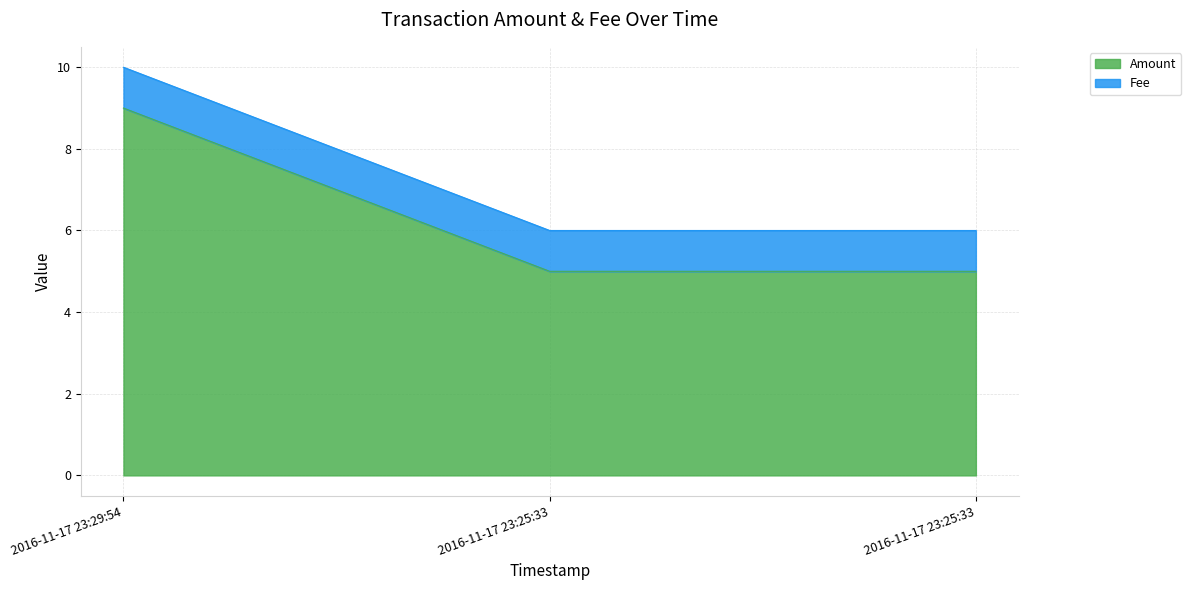

Which category has the highest value across all series?

2016-11-17 23:29:54